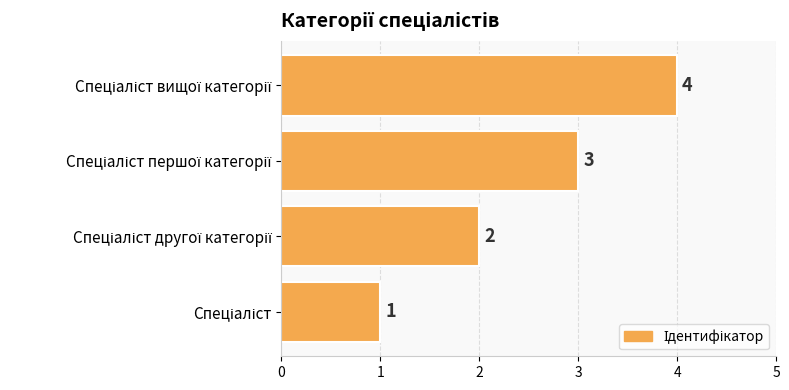

How many values are between 2 and 4?

3